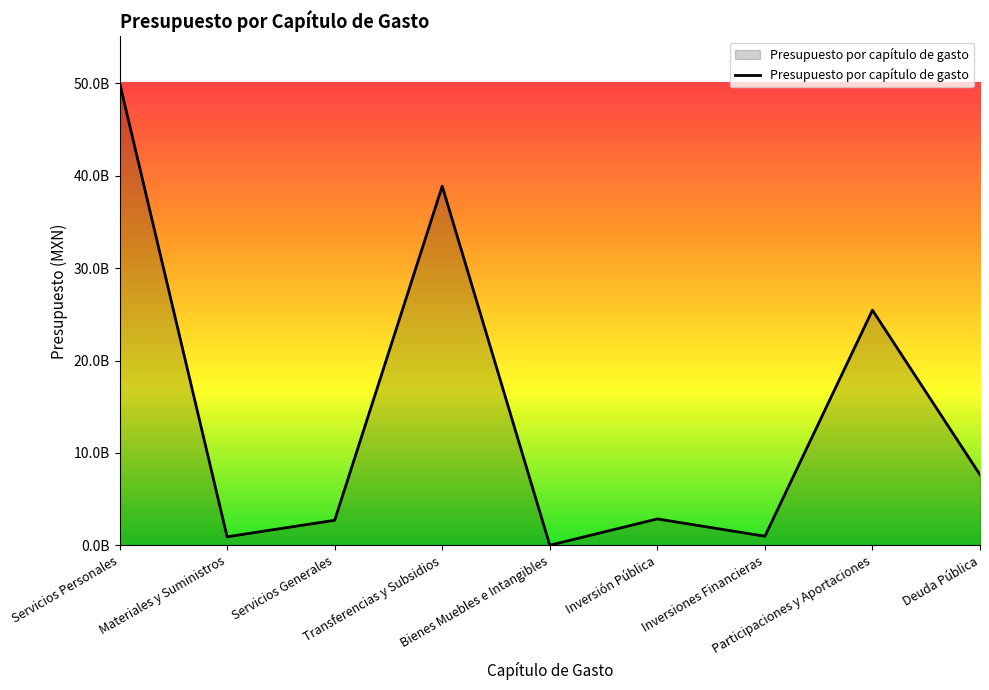

Does the chart display data point markers on the line(s)?

No